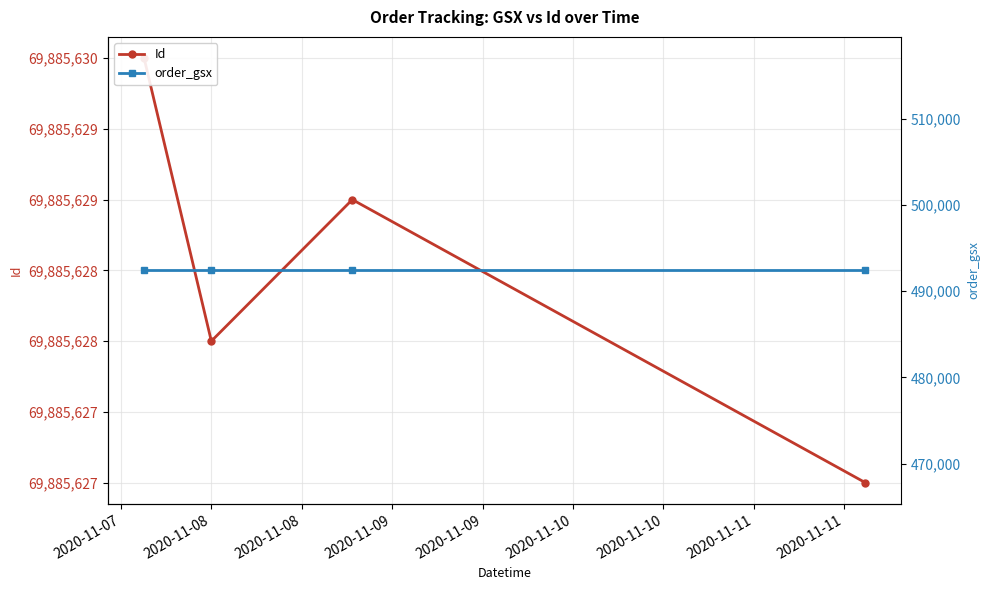

What is the difference between the second highest and minimum values in the Id series?

2